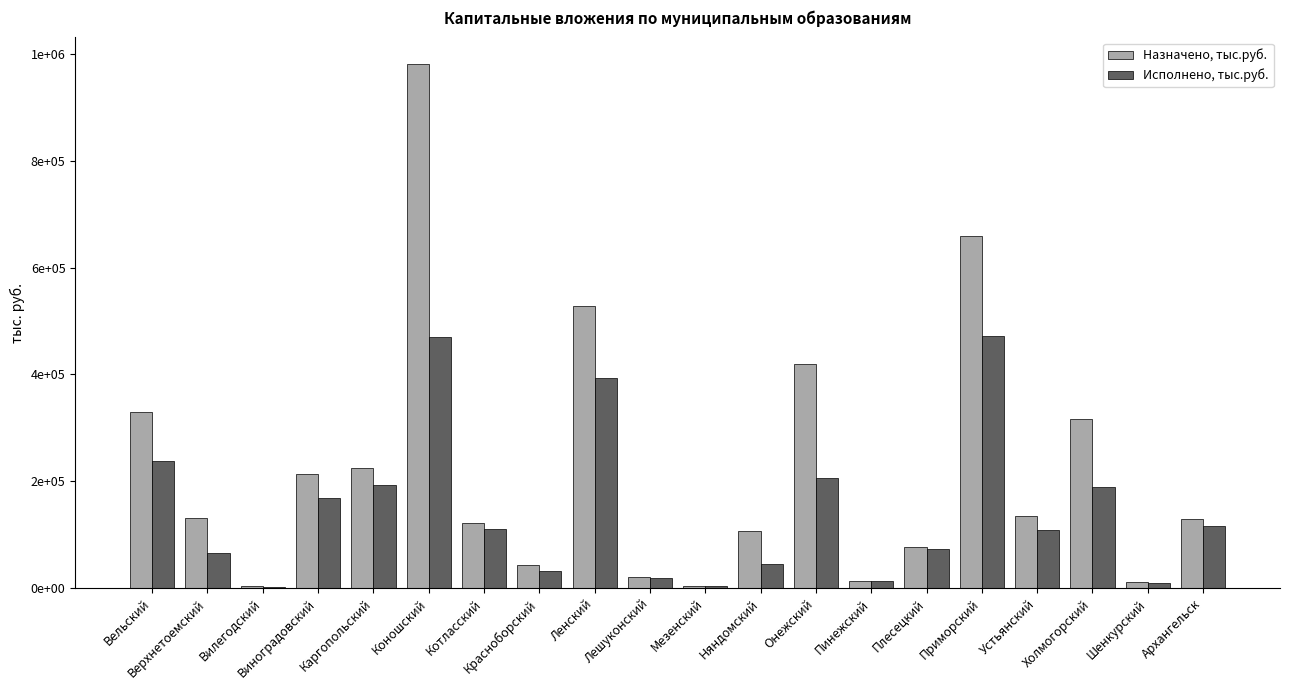

What is the difference between the Назначено, тыс.руб. values at Лешуконский and Ленский?

508148.5